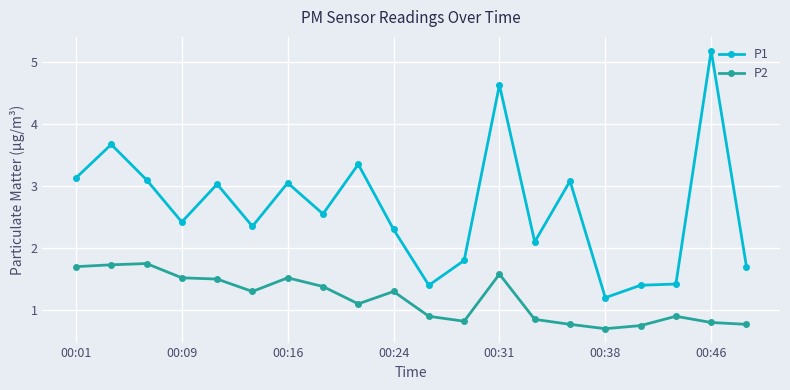

What is the difference between the second highest and minimum values in the P2 series?

1.0